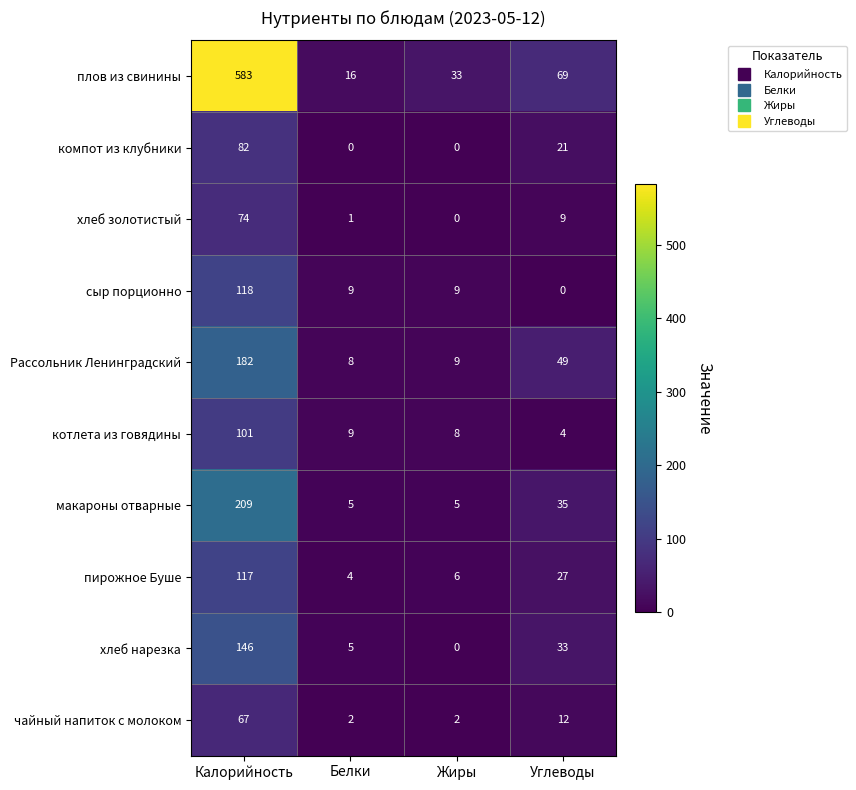

Count the number of data series in this chart.

10